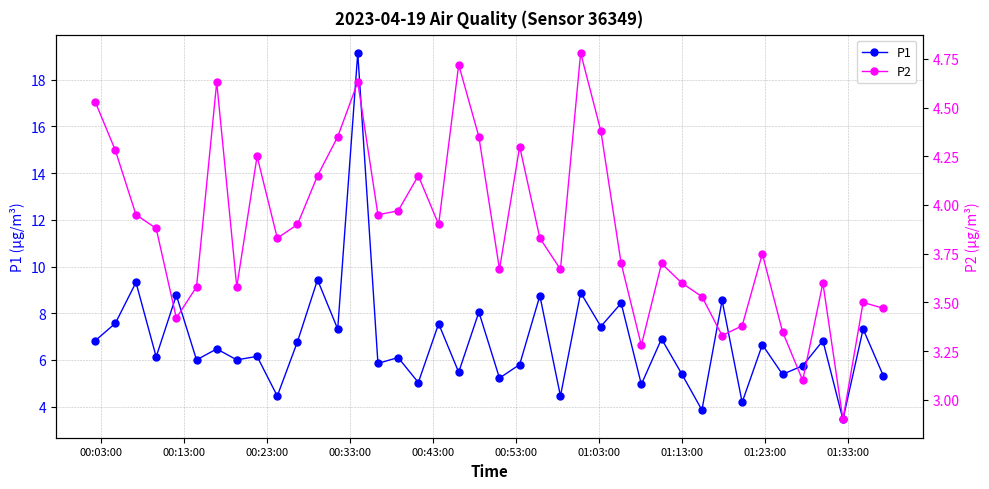

True or false: P1 has more than 0 interior local peaks.

True